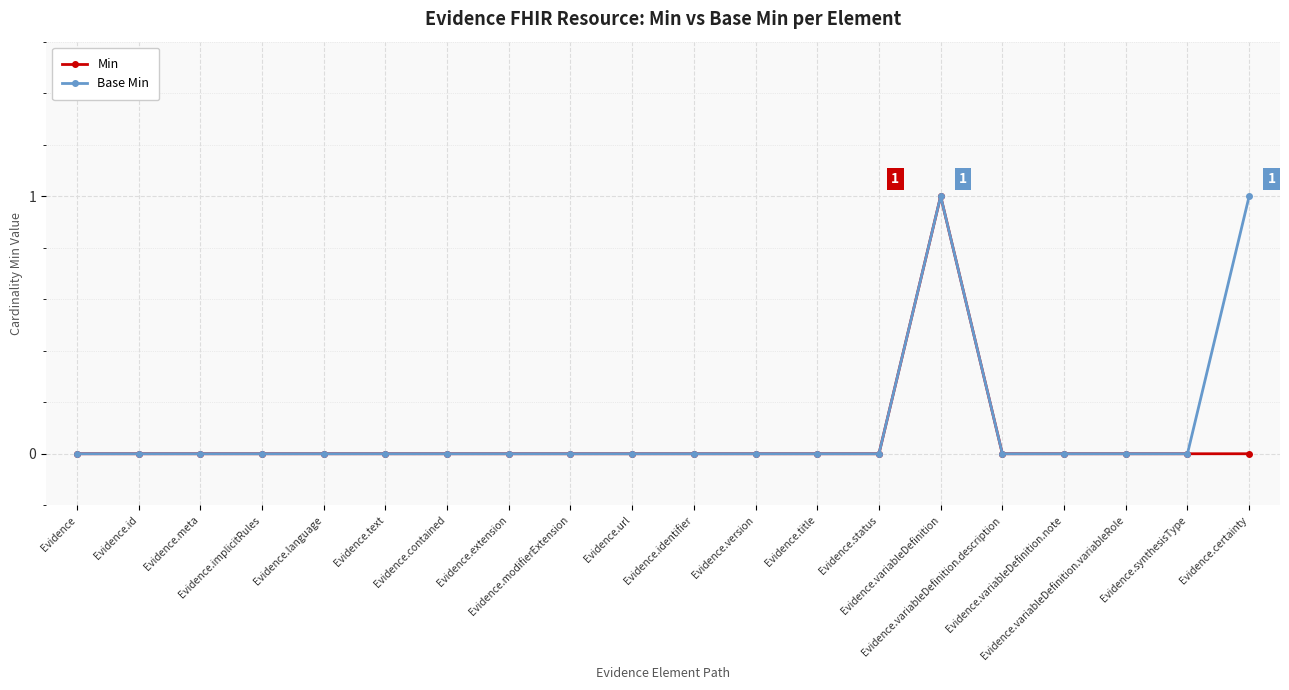

The Min series shows 0 at Evidence.variableDefinition.note. True or false?

True